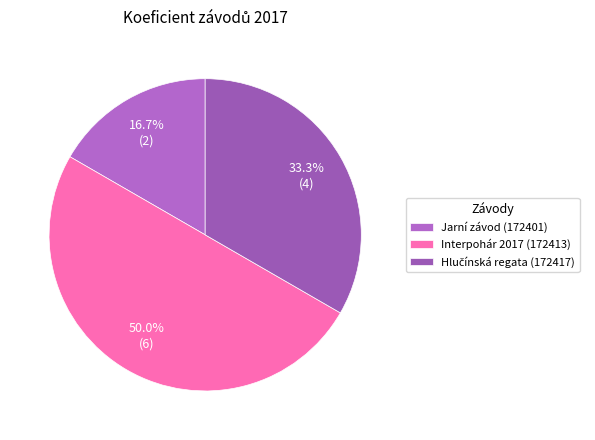

What is the largest slice in the pie chart?

Interpohár 2017 (172413)